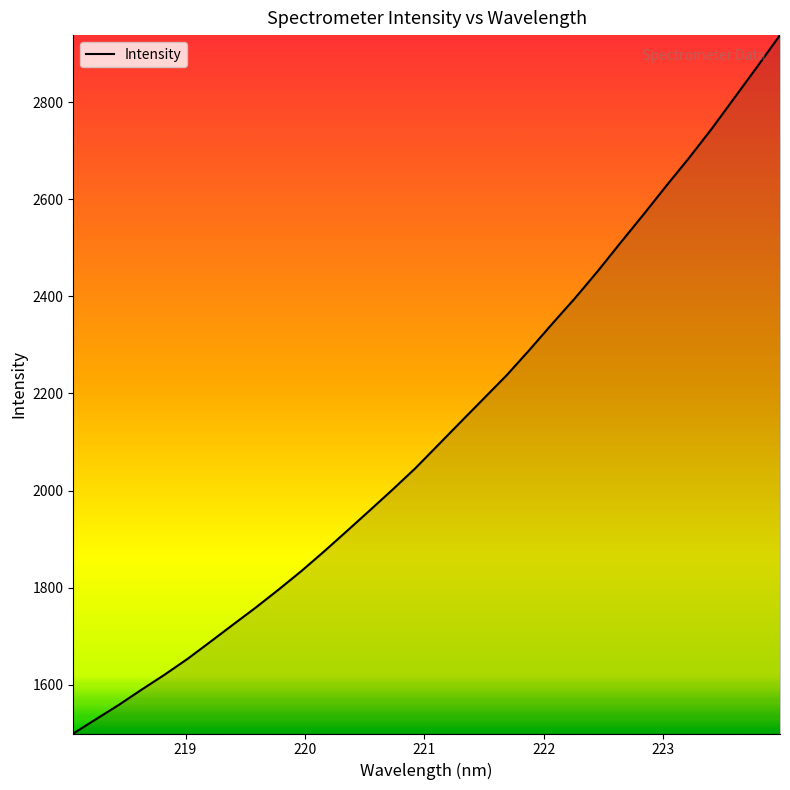

Reading left to right, transcribe all the data shown in this chart.

1499.4	1529.1	1558.5	1590.0	1620.6	1653.0	1688.1	1723.7	1759.0	1796.0	1834.2	1874.8	1916.8	1959.2	2002.1	2046.1	2094.1	2142.0	2189.7	2237.4	2289.6	2343.5	2396.3	2452.0	2510.6	2568.2	2627.2	2684.8	2745.2	2809.1	2873.0	2938.1